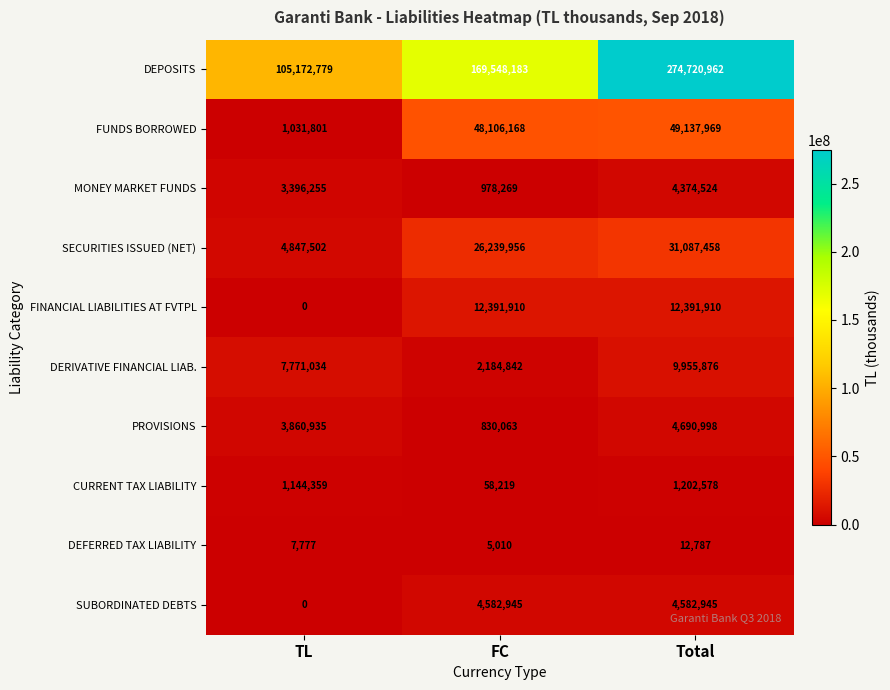

How many categories are shown in the chart?

3